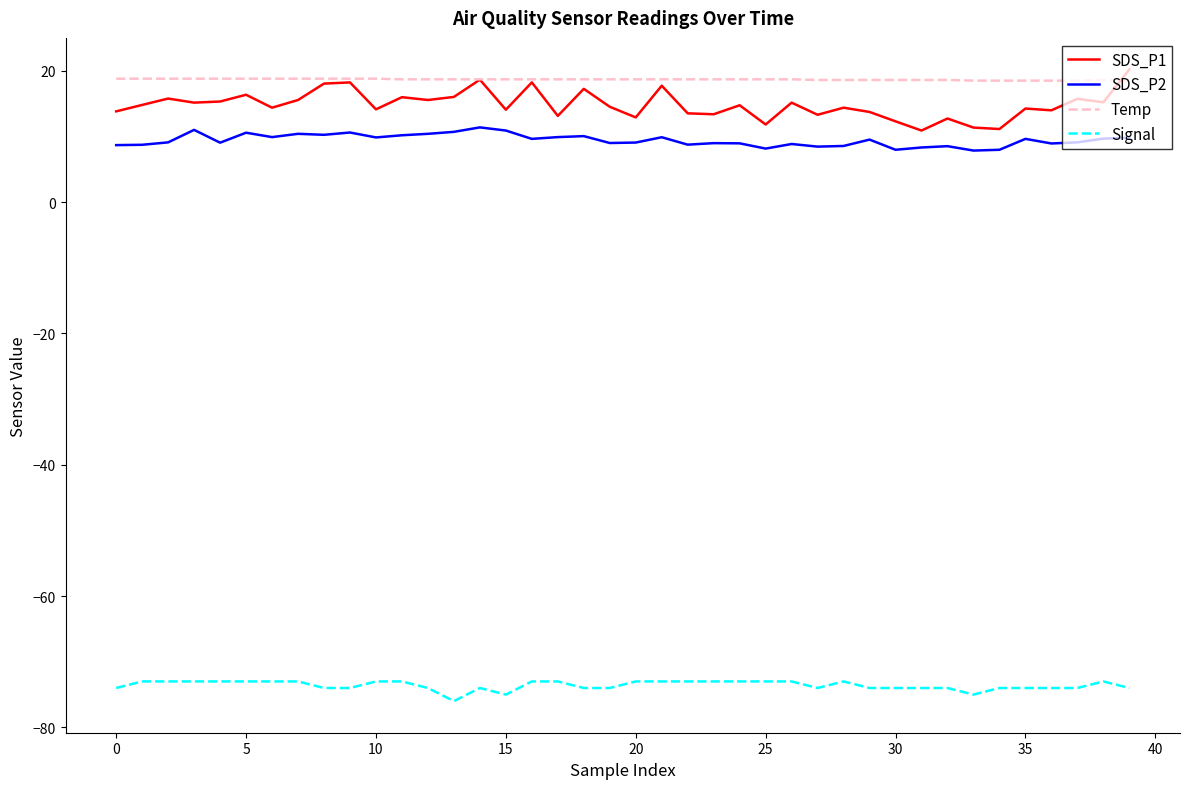

True or false: SDS_P2 and Signal cross at least once.

False